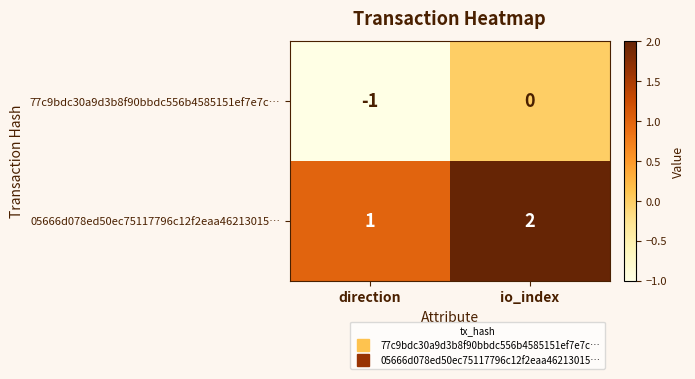

List the labels in order of 77c9bdc30a9d3b8f90bbdc556b4585151ef7e7c… value, largest first.

io_index, direction